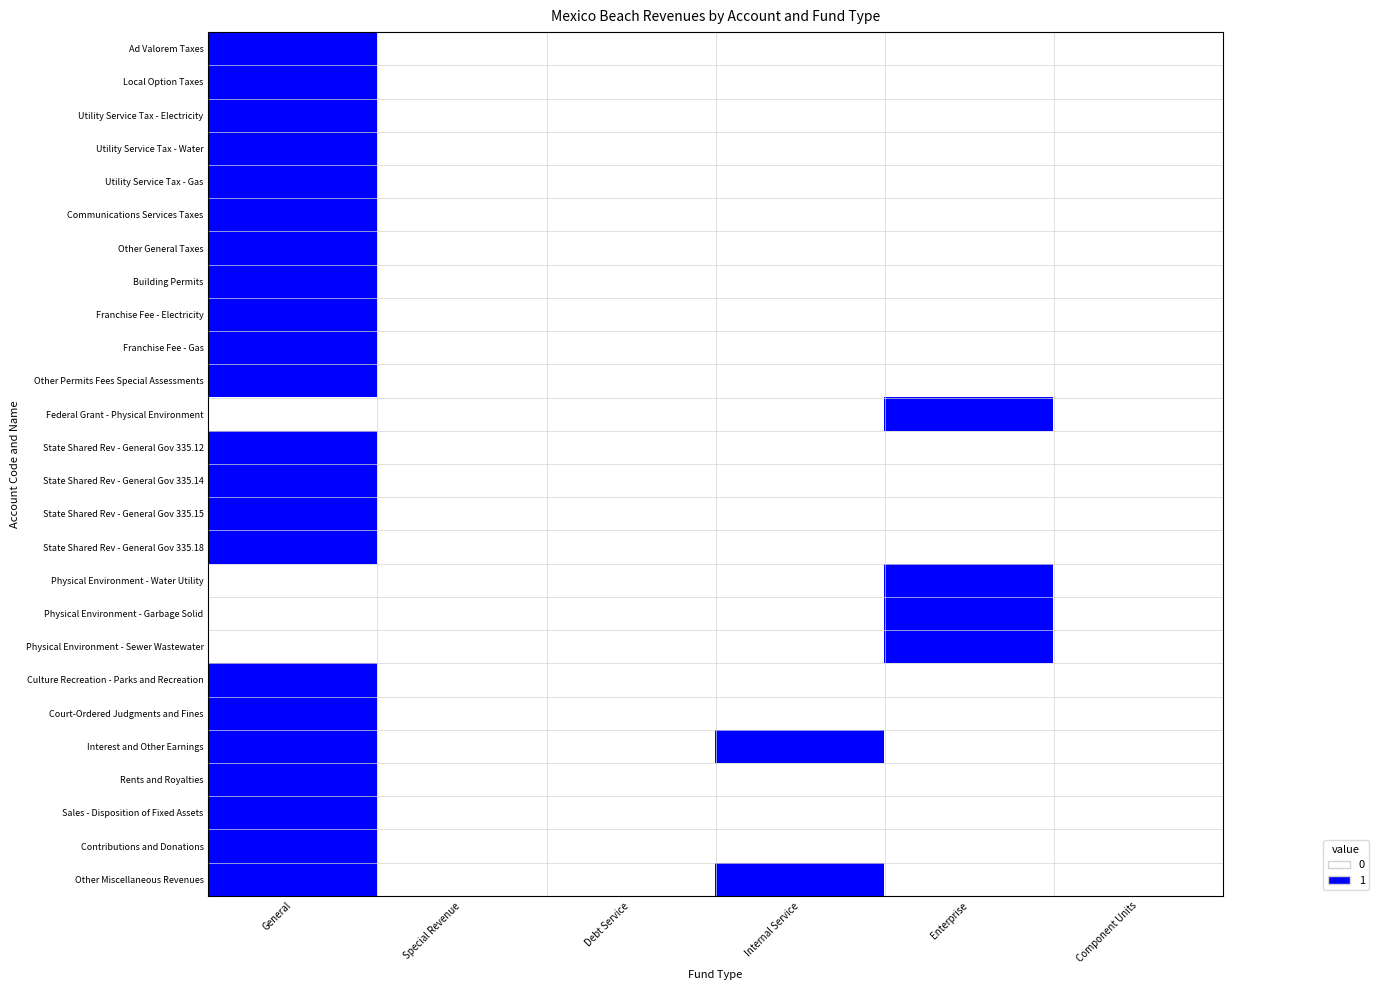

What is the difference between the highest and lowest values at General?

1